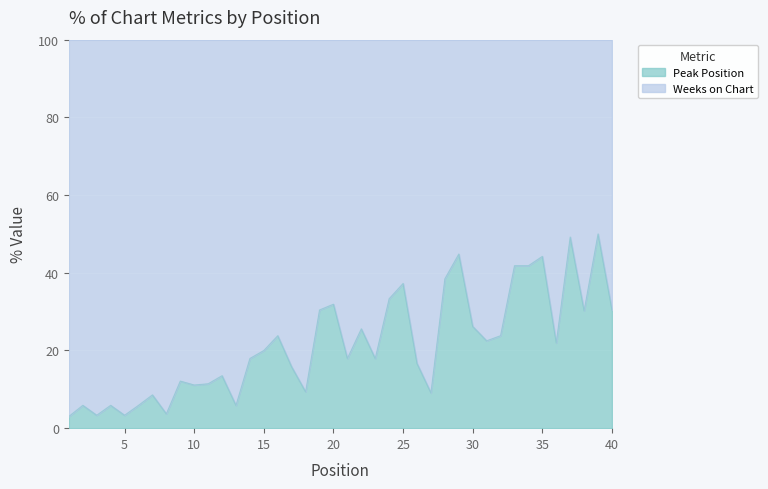

How many data points does each series have?

40